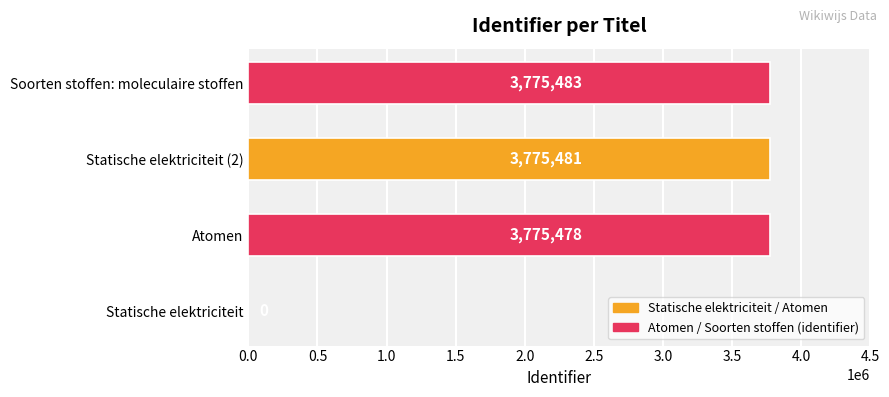

Reading bottom to top, what are all the values shown in this chart?

Statische elektriciteit=0	Atomen=3775478	Statische elektriciteit (2)=3775481	Soorten stoffen: moleculaire stoffen=3775483